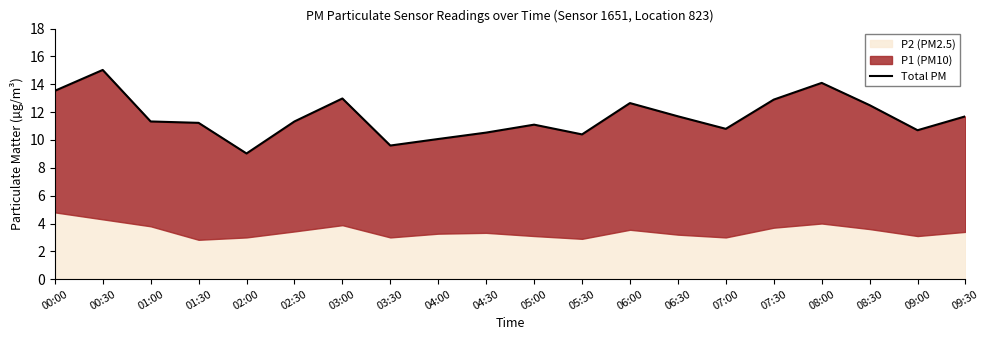

What is the change in value from 00:00 to 07:00?

-2.7